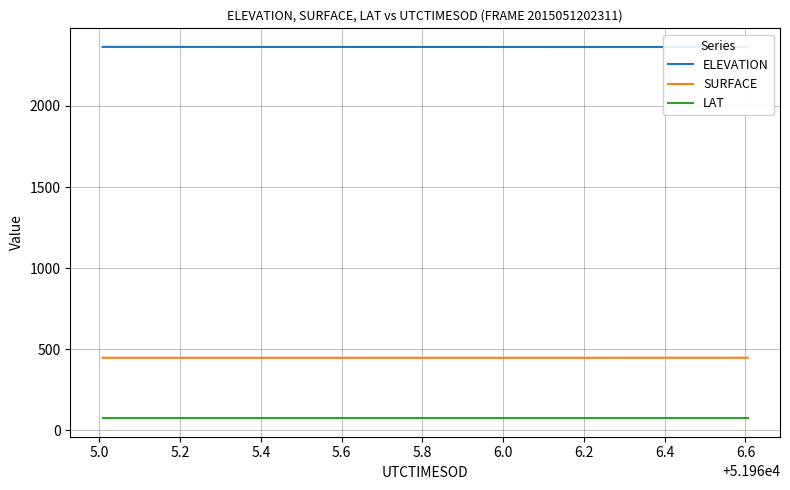

True or false: LAT and SURFACE cross at least once.

False